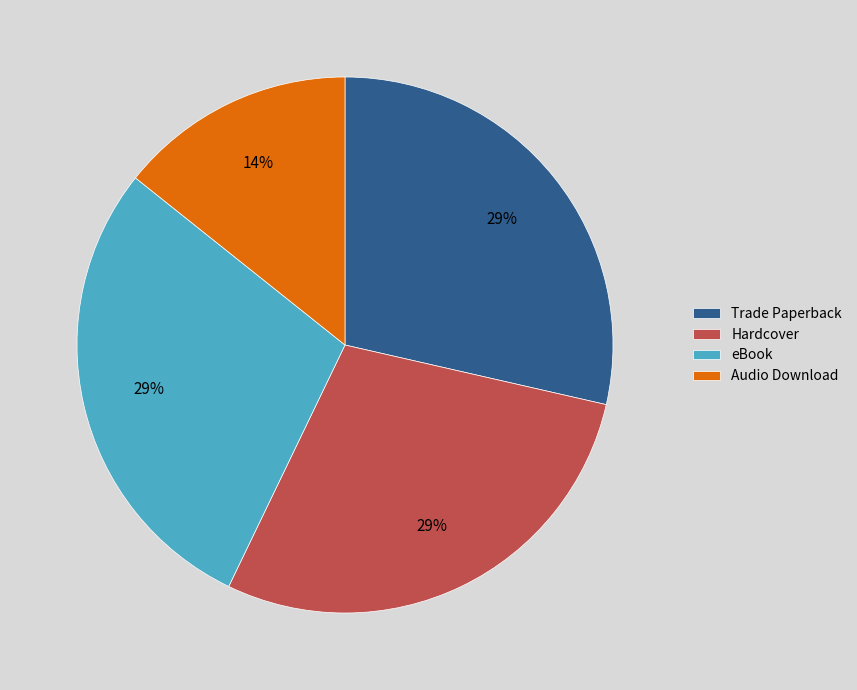

To the nearest percent, what is the average slice percentage?

25%